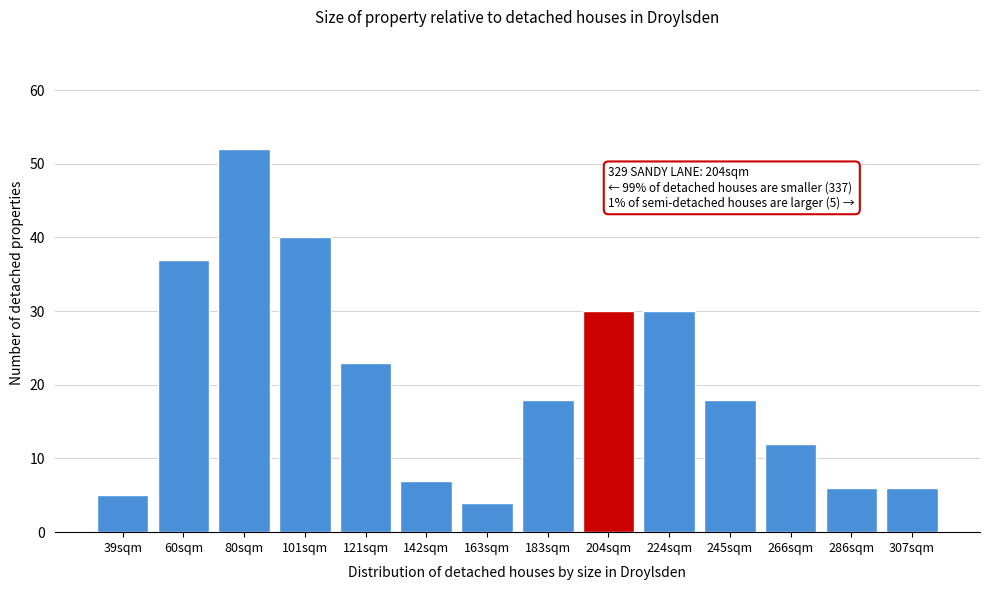

Reading left to right, what are all the values shown in this chart?

39sqm=5	60sqm=37	80sqm=52	101sqm=40	121sqm=23	142sqm=7	163sqm=4	183sqm=18	204sqm=30	224sqm=30	245sqm=18	266sqm=12	286sqm=6	307sqm=6